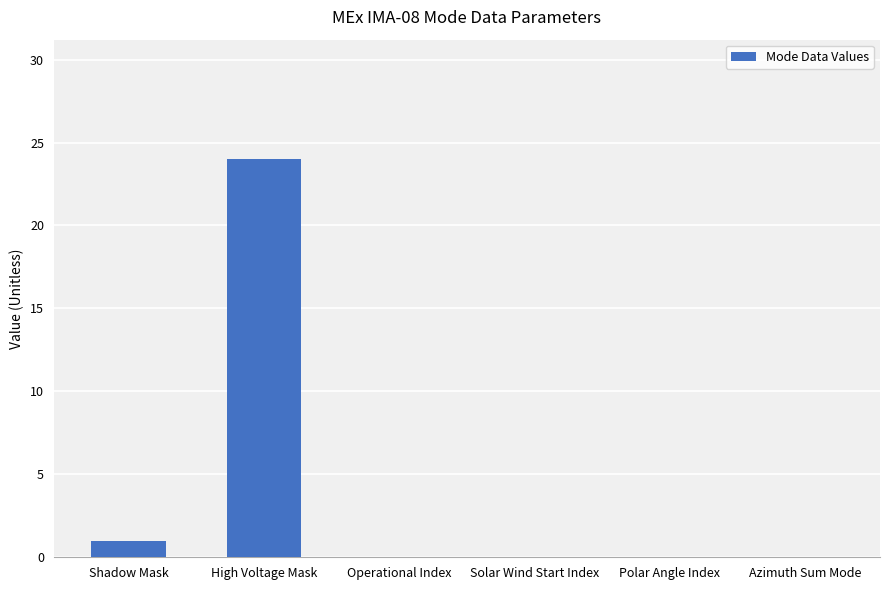

True or false: the data shows 1 at Shadow Mask.

True